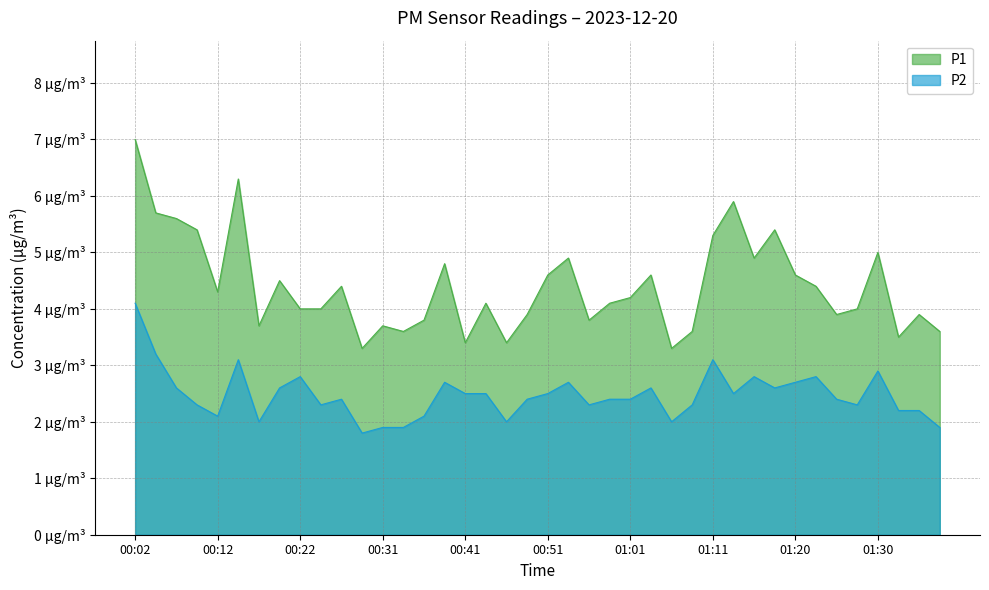

What are all the series names shown in the legend?

P1, P2